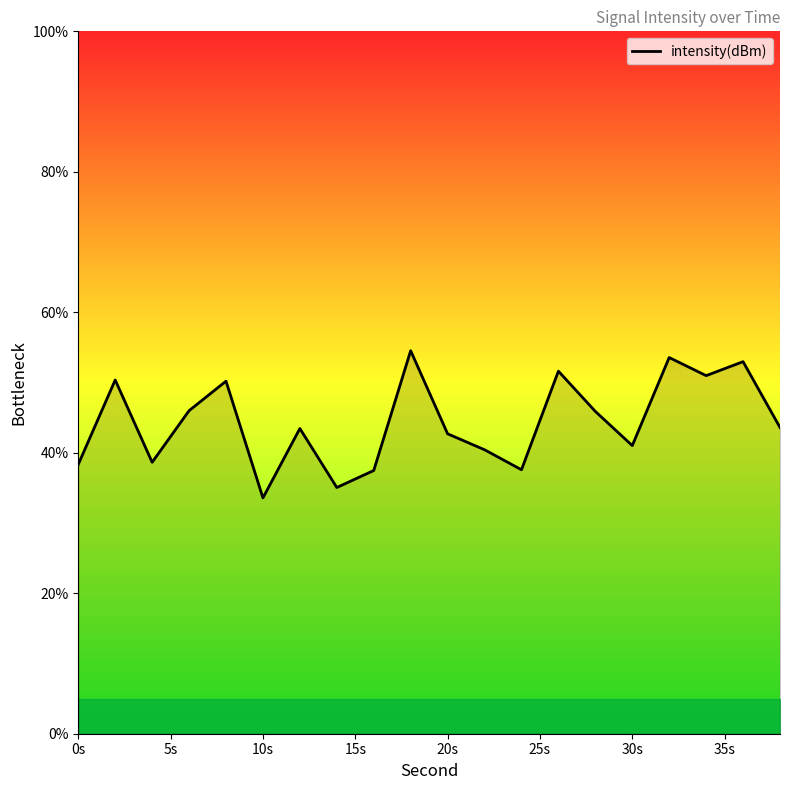

What is the average value?

44.4